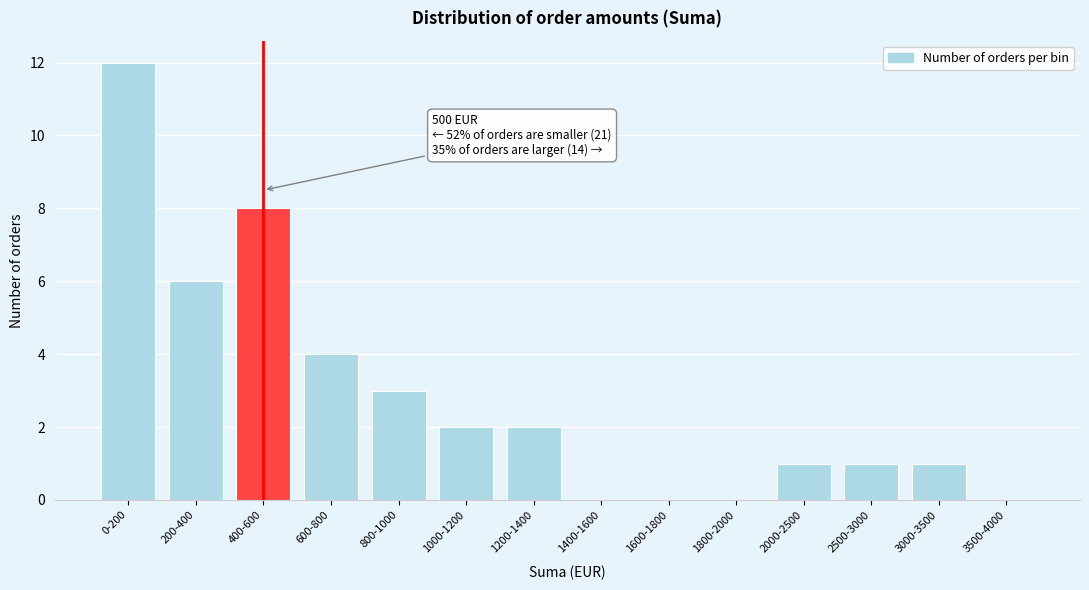

Reading left to right, transcribe all the data shown in this chart.

0-200=12	200-400=6	400-600=8	600-800=4	800-1000=3	1000-1200=2	1200-1400=2	1400-1600=0	1600-1800=0	1800-2000=0	2000-2500=1	2500-3000=1	3000-3500=1	3500-4000=0